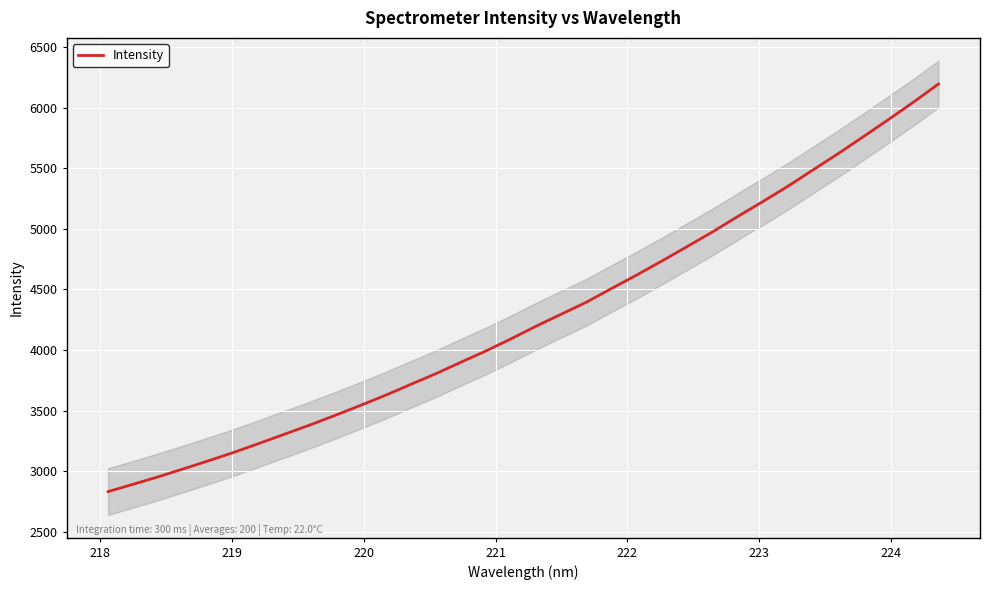

What is the minimum value for Intensity?

2833.8